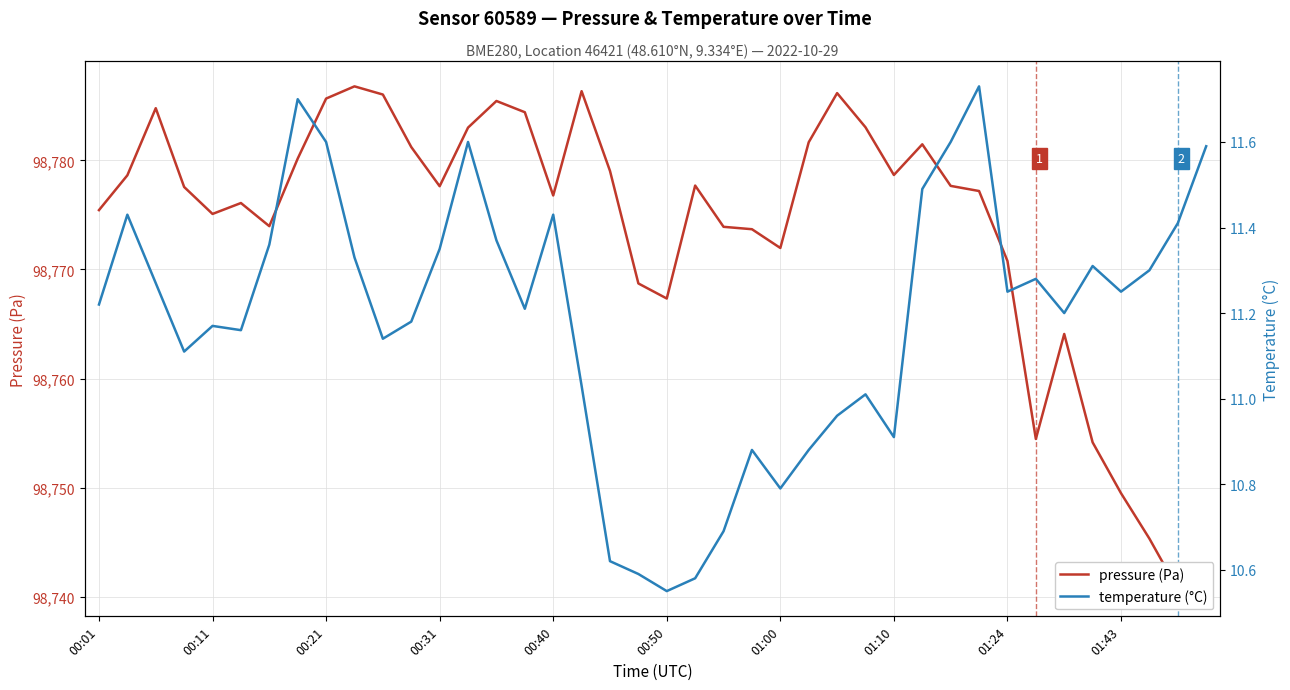

Which series changed the most between 01:24 and 26?

temperature (°C)